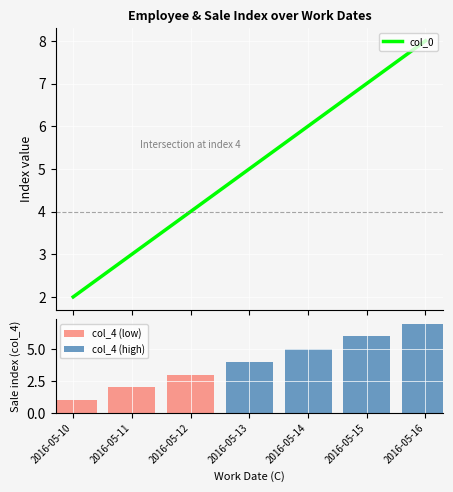

Reading left to right, transcribe all the data shown in this chart.

2016-05-10=2	2016-05-11=3	2016-05-12=4	2016-05-13=5	2016-05-14=6	2016-05-15=7	2016-05-16=8